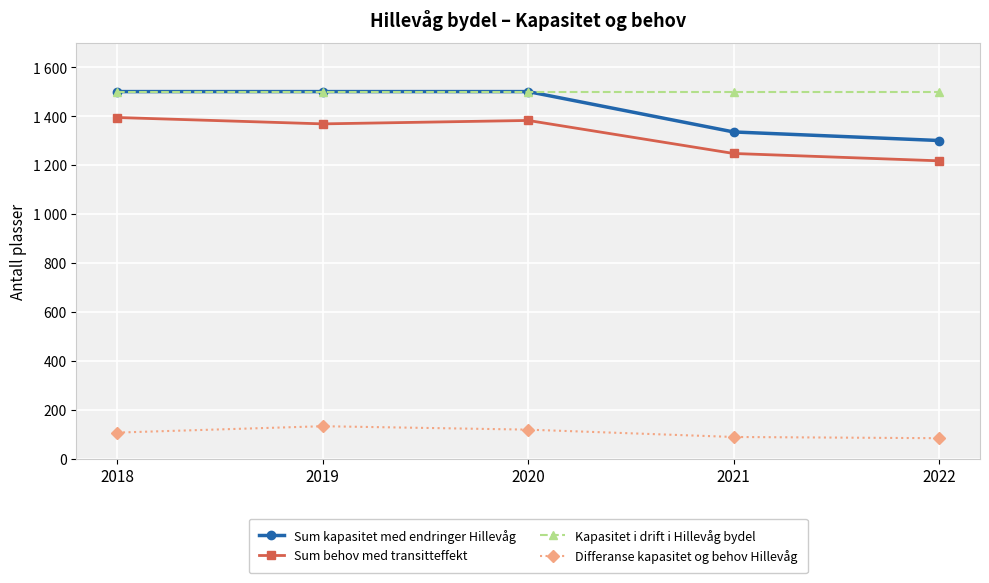

What is the value of the Sum kapasitet med endringer Hillevåg point at the 5th from the left?

1300